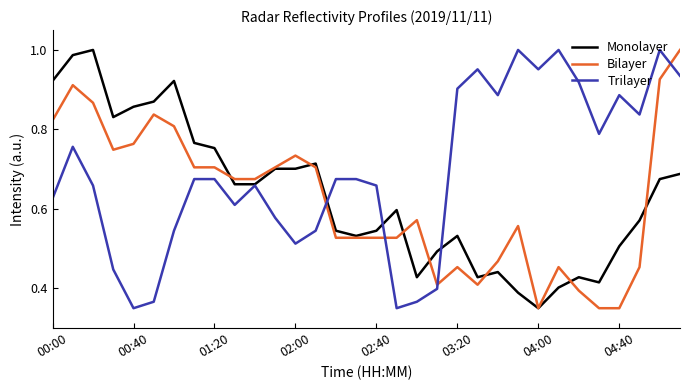

Which series has the largest total across all categories?

Trilayer